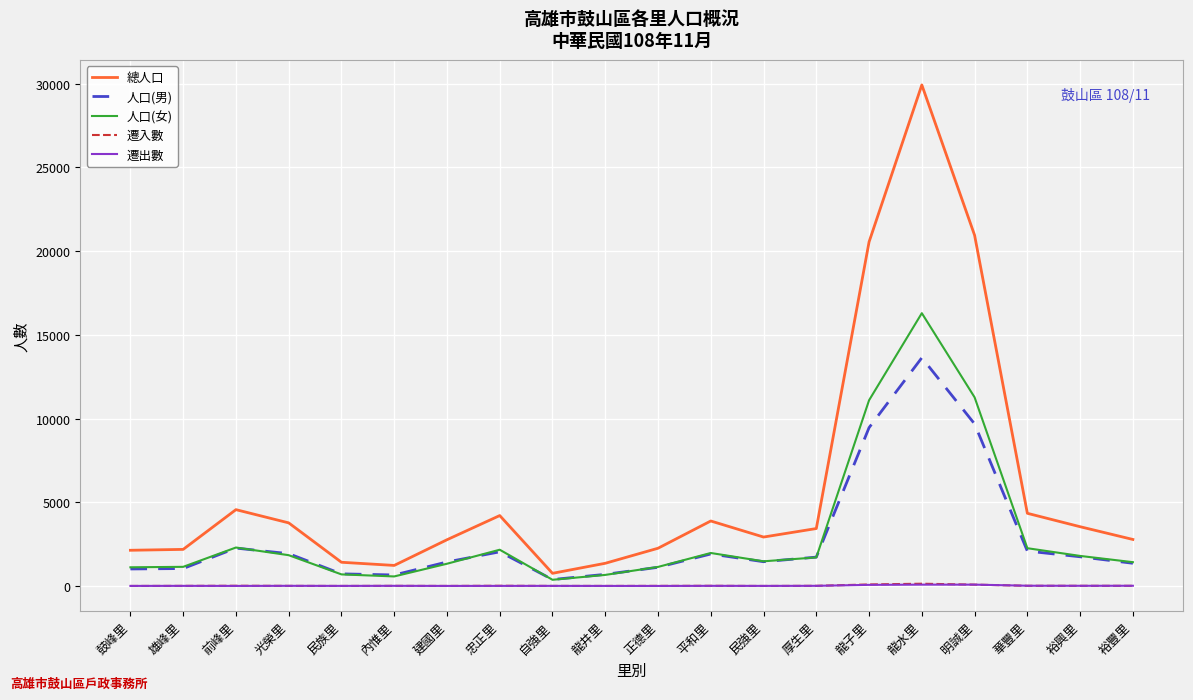

What is the average value of the 總人口 series?

5946